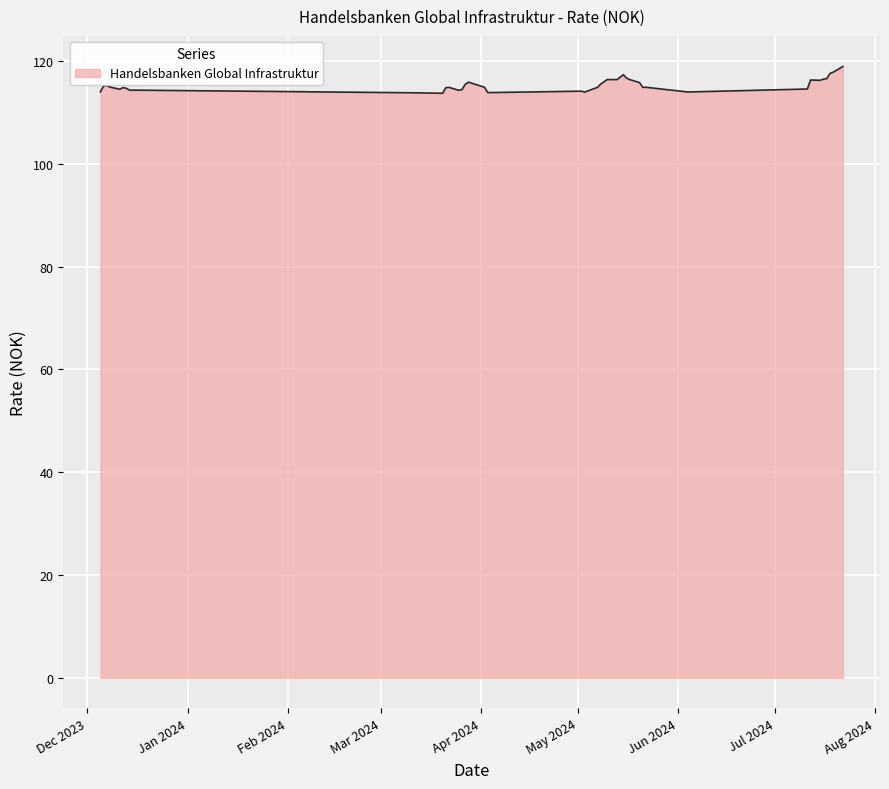

What is the minimum value shown in the chart?

113.7